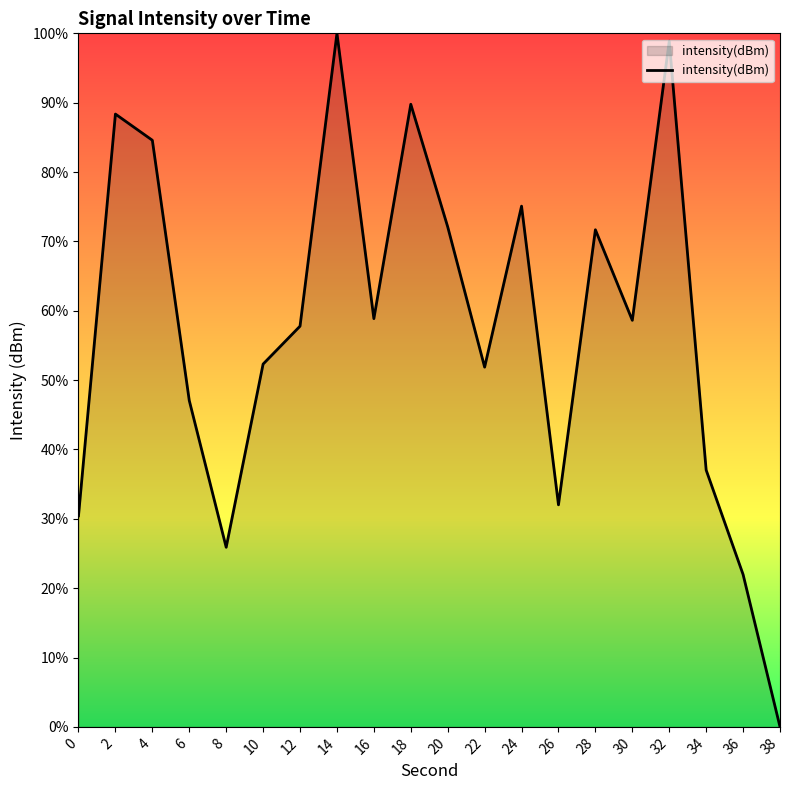

What is the difference between the maximum and minimum values?

100.0